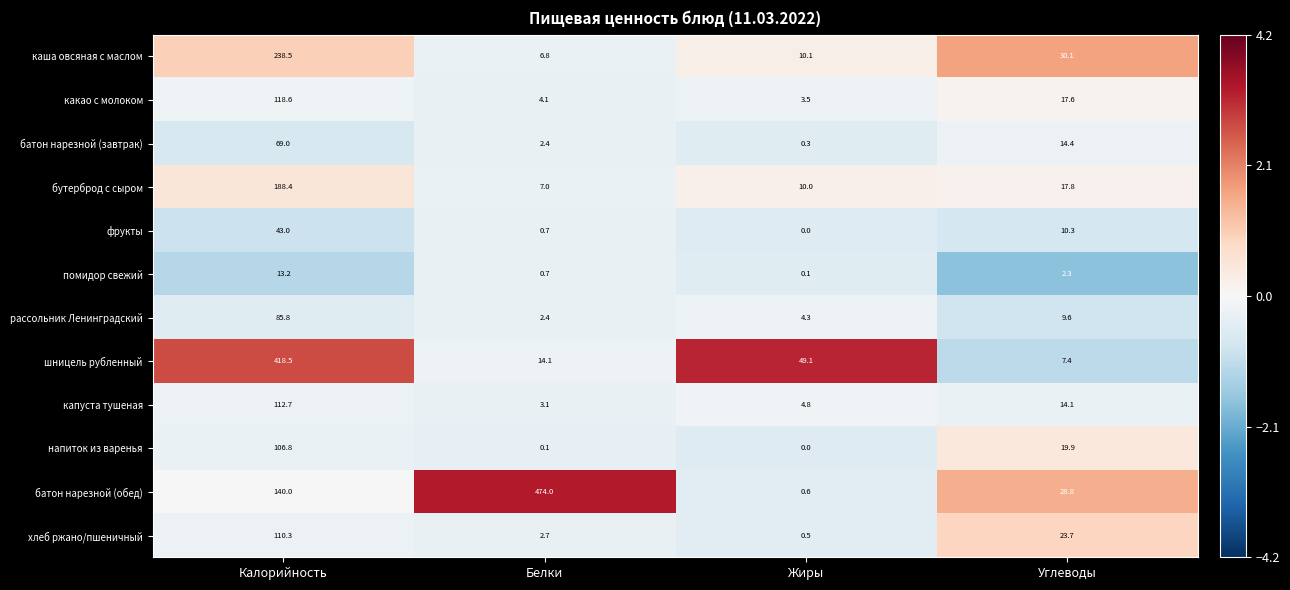

Where does the батон нарезной (завтрак) series first go above 14?

Калорийность